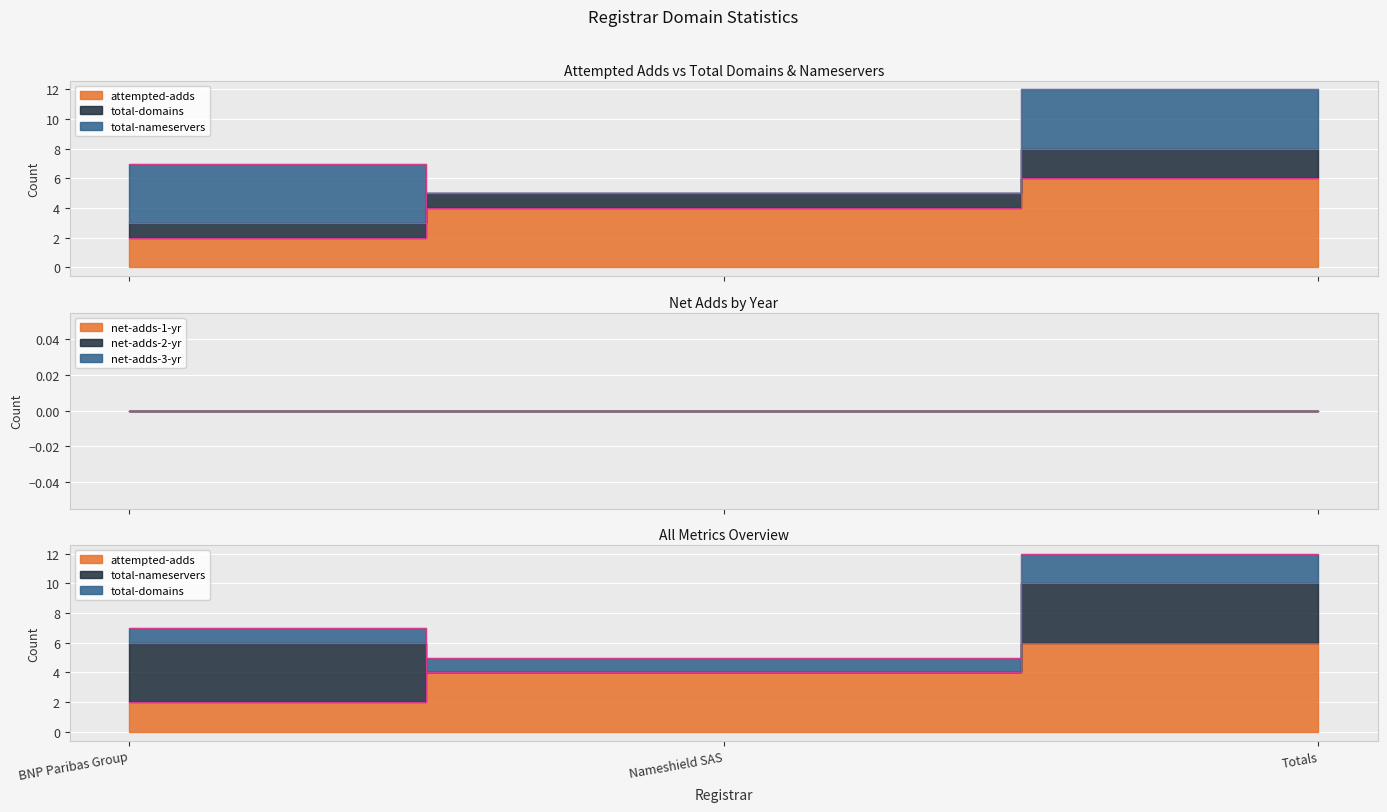

At which category is the sum across all series the highest?

Totals